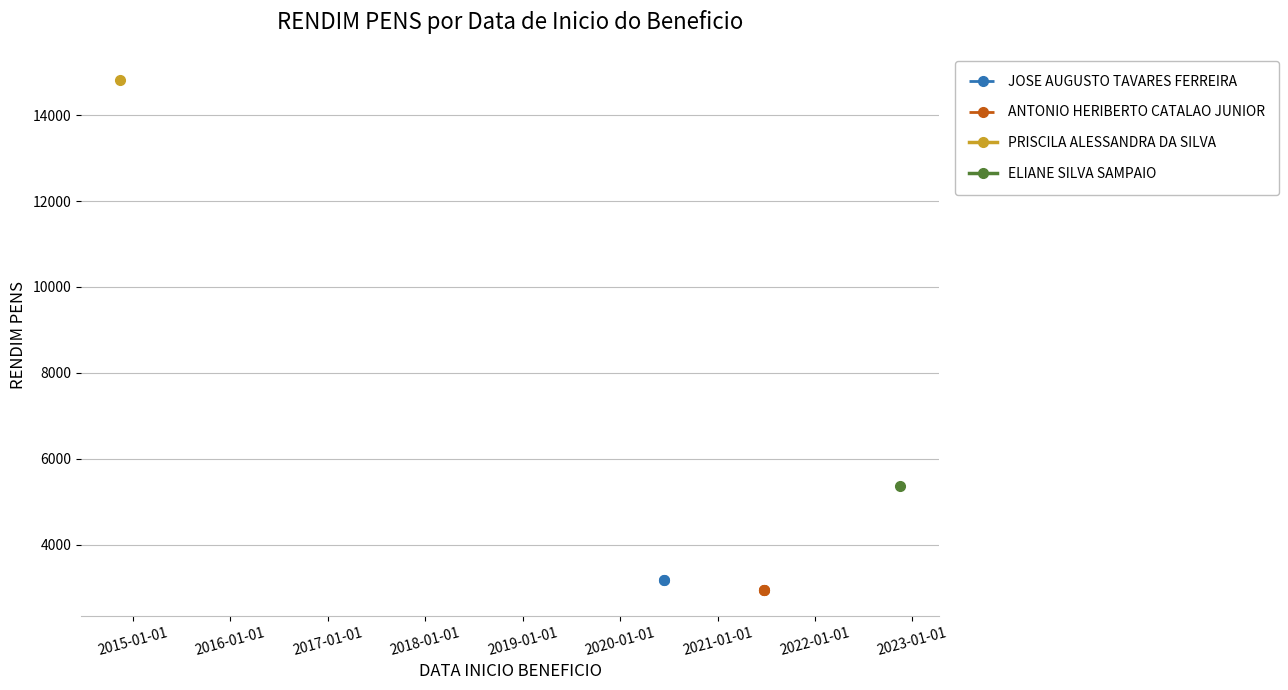

Rank the categories by value from highest to lowest.

2014-11-14, 2022-11-17, 2020-06-13, 2020-06-13, 2021-06-23, 2021-06-23, 2021-06-23